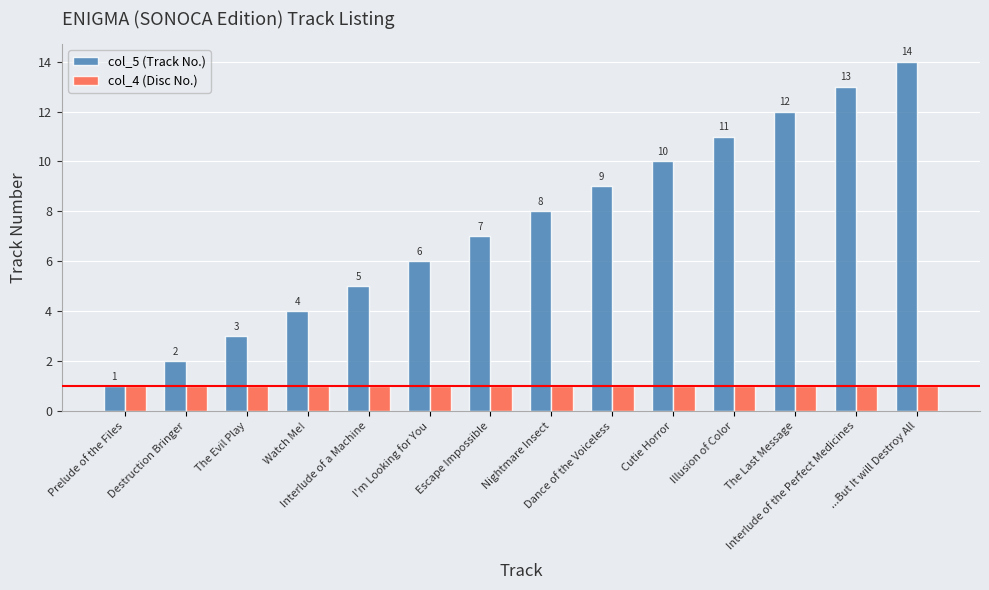

Where is col_5 (Track No.) nearest to the value 7?

Escape Impossible